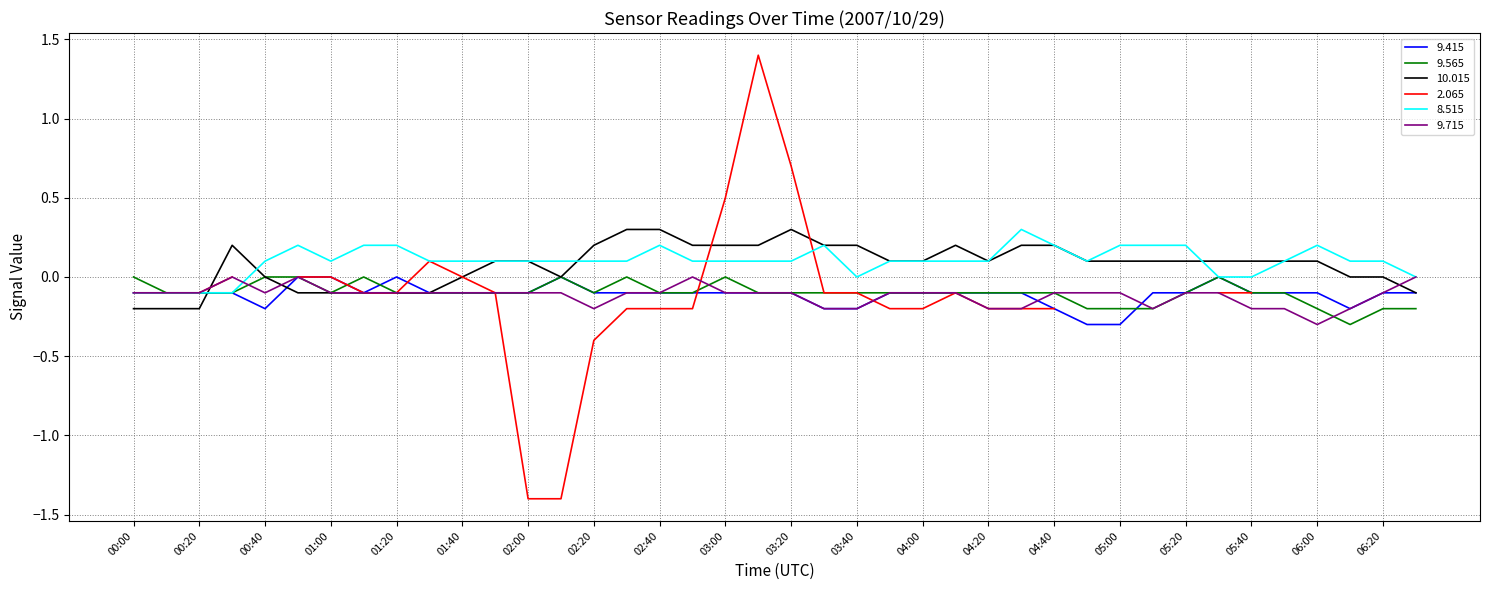

Is the value of 10.015 at 00:20 greater than the value of 9.415 at 02:40?

No